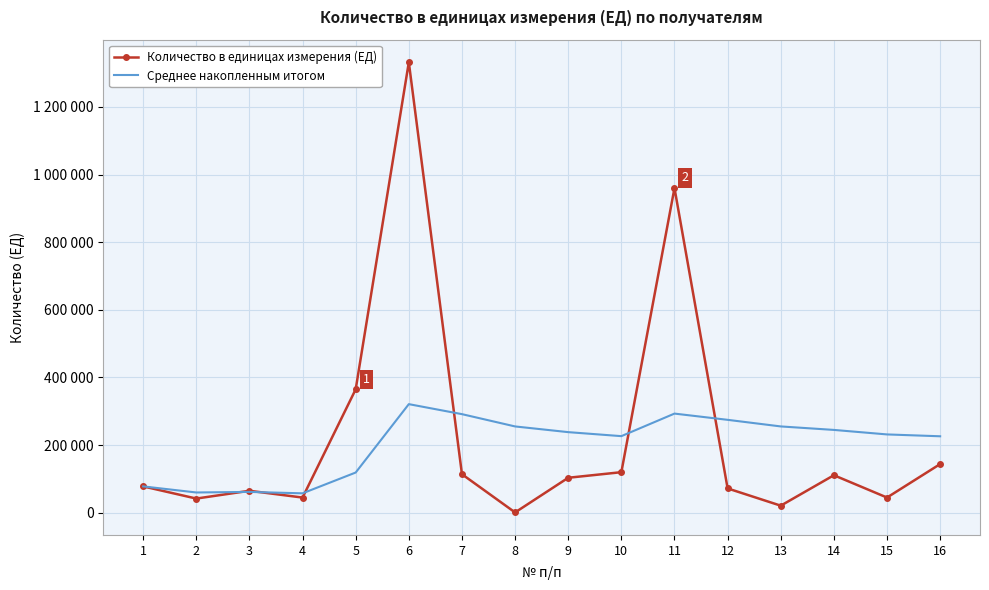

List the series in order of their peak value, lowest first.

Среднее накопленным итогом, Количество в единицах измерения (ЕД)